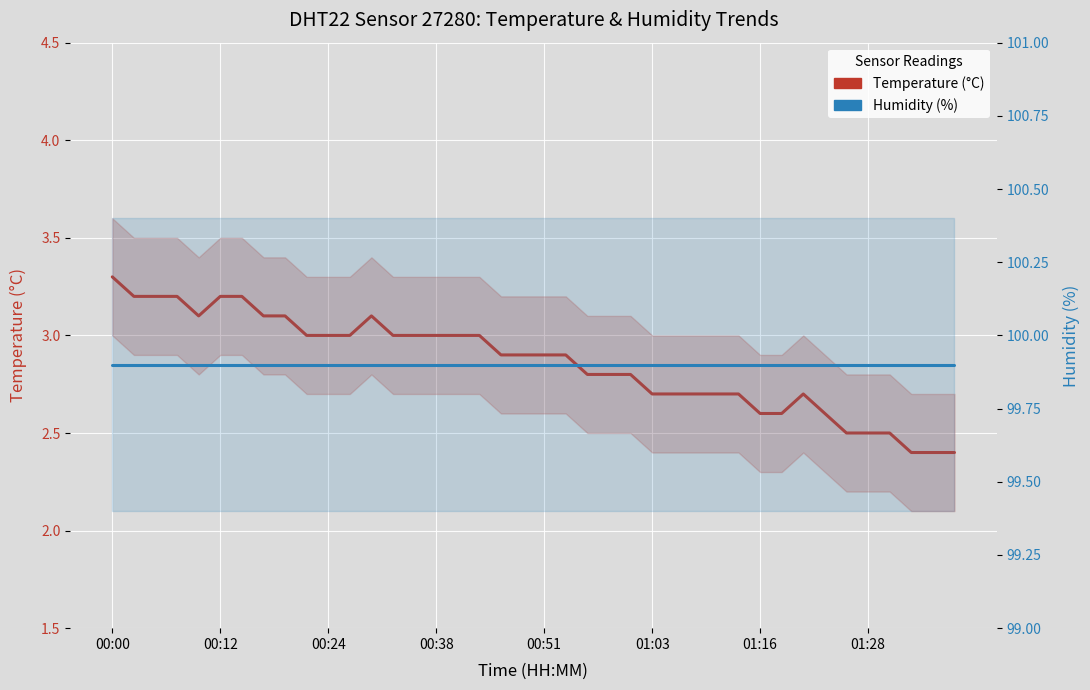

True or false: Temperature (°C) and Humidity (%) intersect in this chart.

False